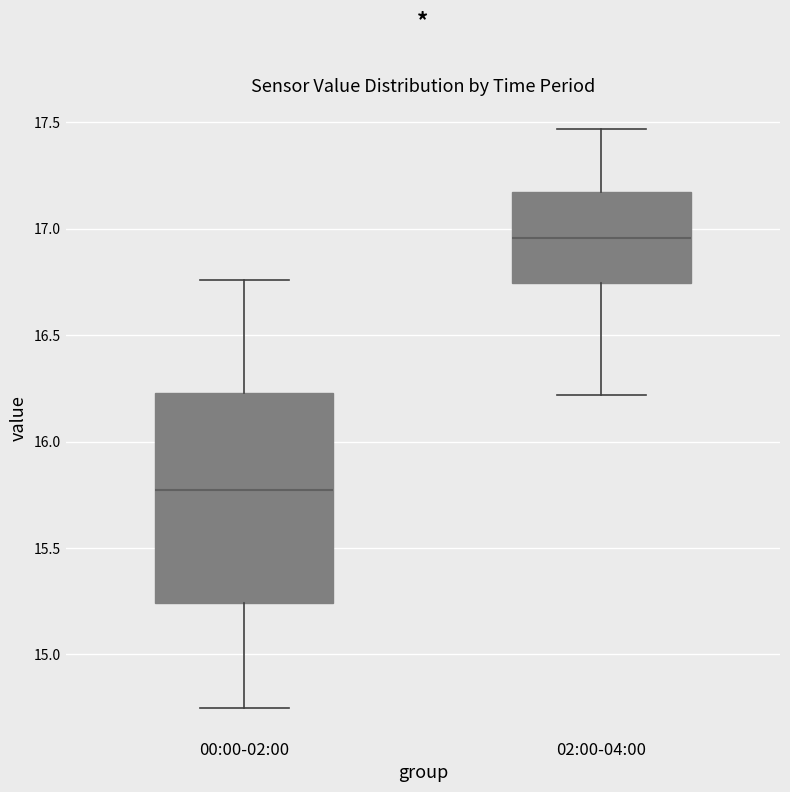

Which box has the highest median line?

02:00-04:00